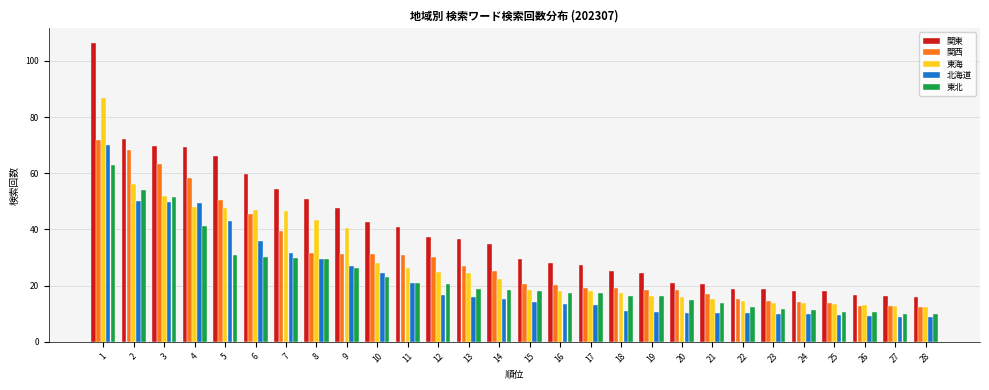

True or false: 東海 has a value of 15.0 at 12.

False